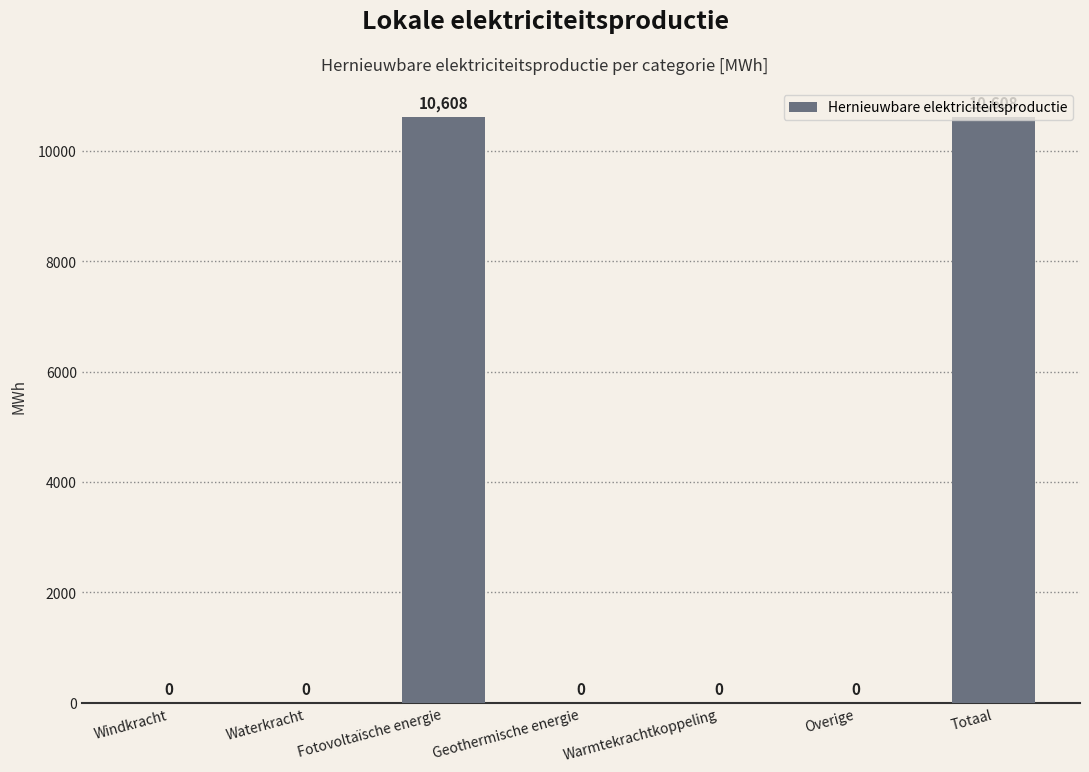

What is the greatest value displayed?

10607.8